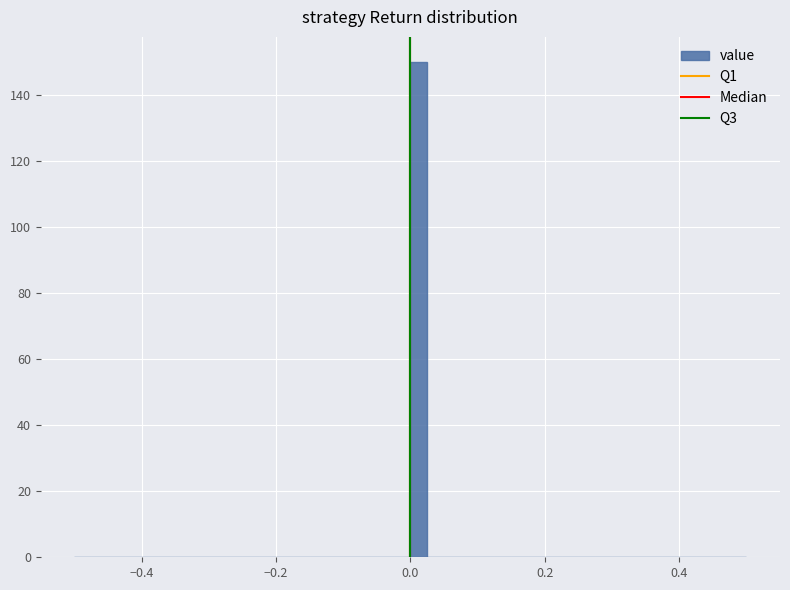

Read against the x-axis, roughly where is the centre of the tallest bar?

0.02